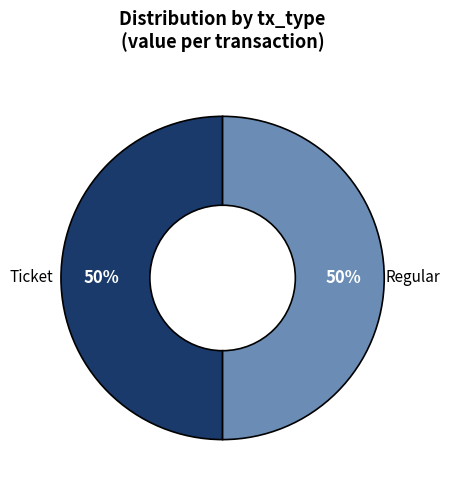

Approximately how many times larger is the value at Regular compared to Ticket?

1.0